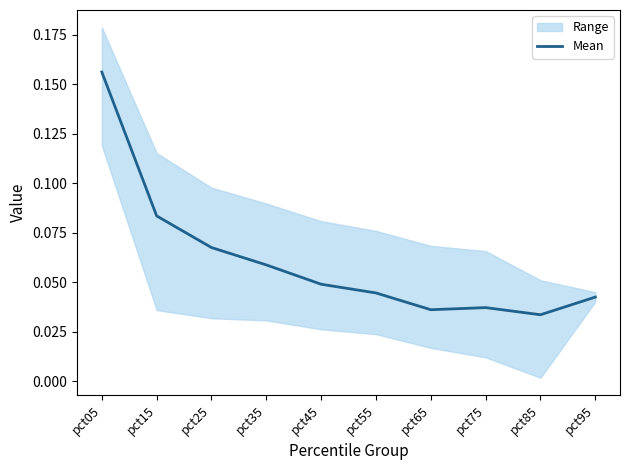

What is the difference between the maximum and minimum values?

0.1